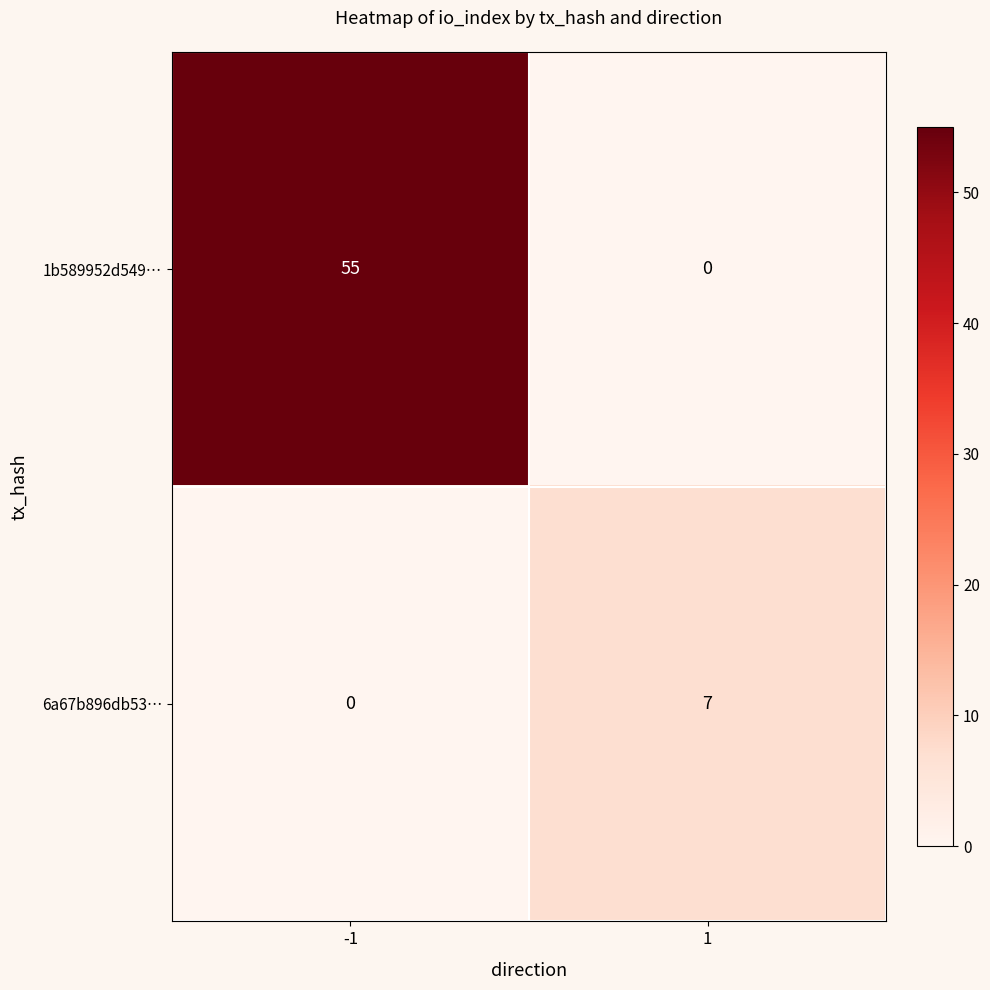

What is the spread (max minus min) of values at -1?

55